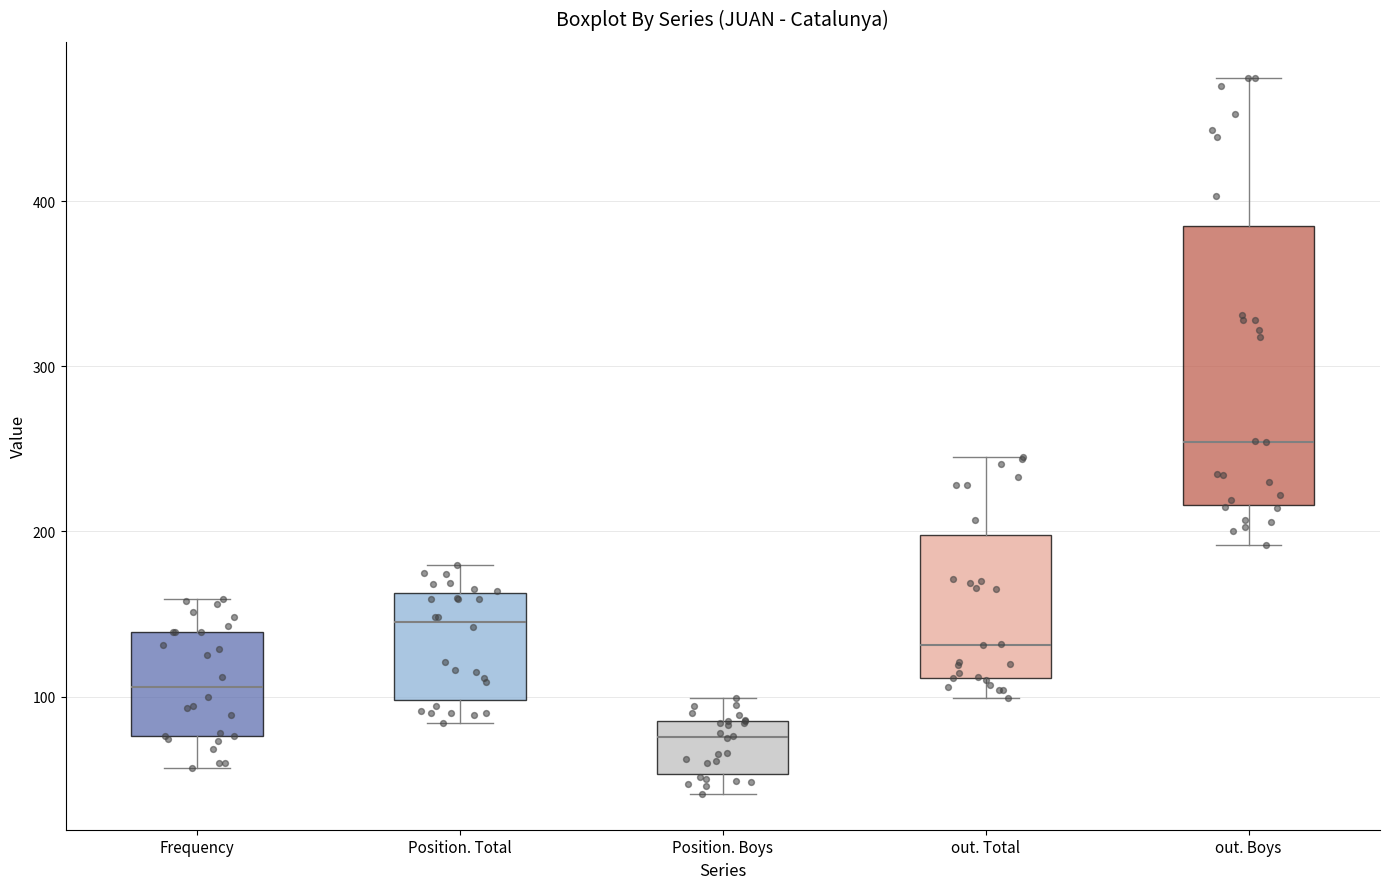

Comparing the boxes themselves (not the whiskers), which one is the tallest?

out. Boys